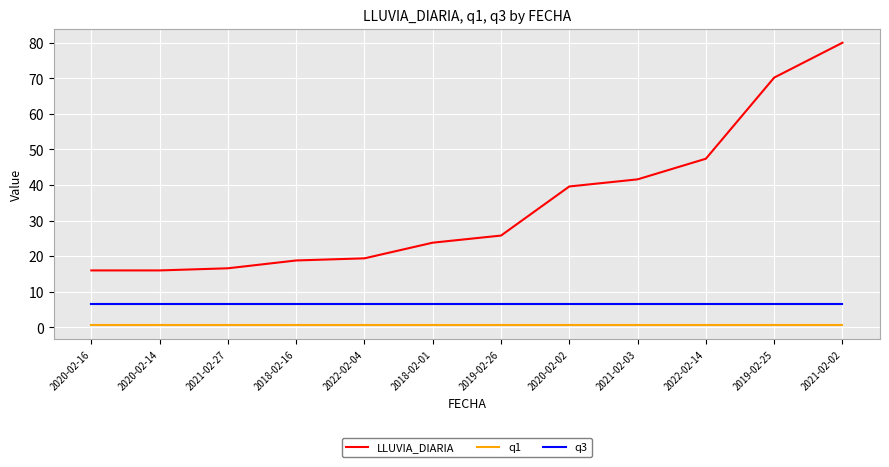

Where is LLUVIA_DIARIA nearest to the value 48?

2022-02-14